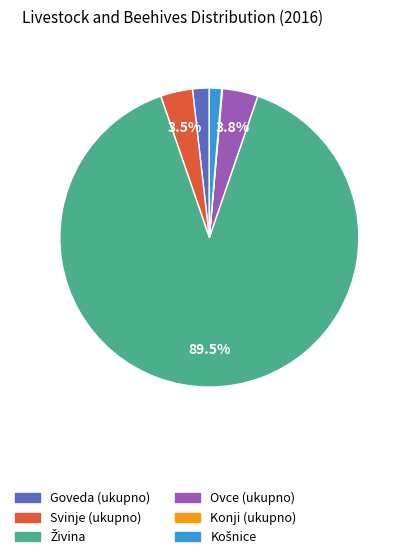

Do Svinje (ukupno) and Ovce (ukupno) together represent more than half of the pie?

No